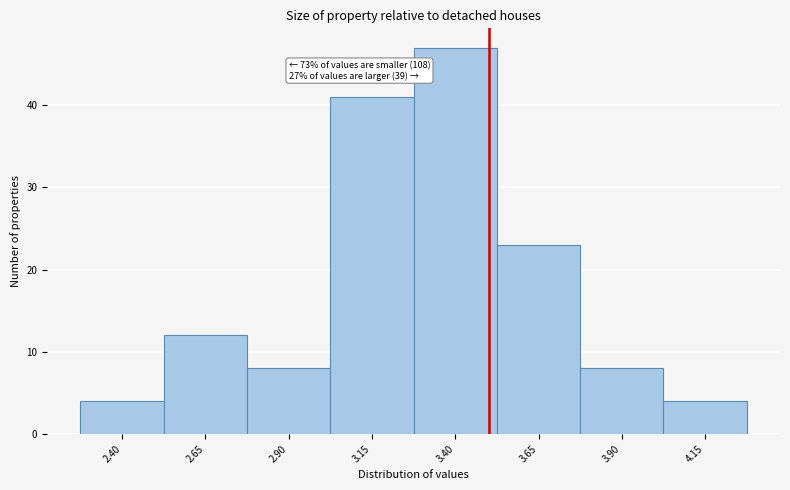

Which range on the x-axis has the tallest bar?

3.275 to 3.525